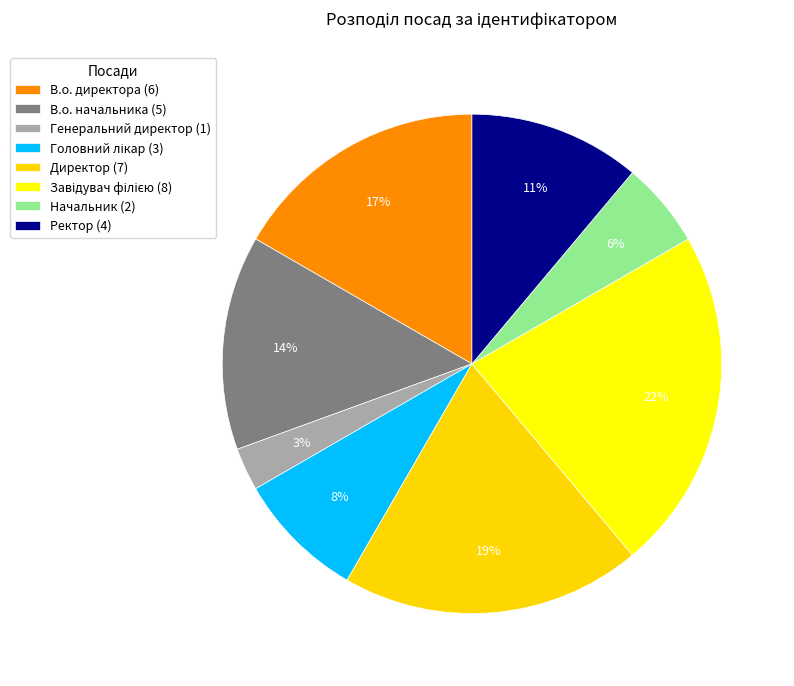

To the nearest percent, what is the difference between the largest and smallest slice percentages?

19%